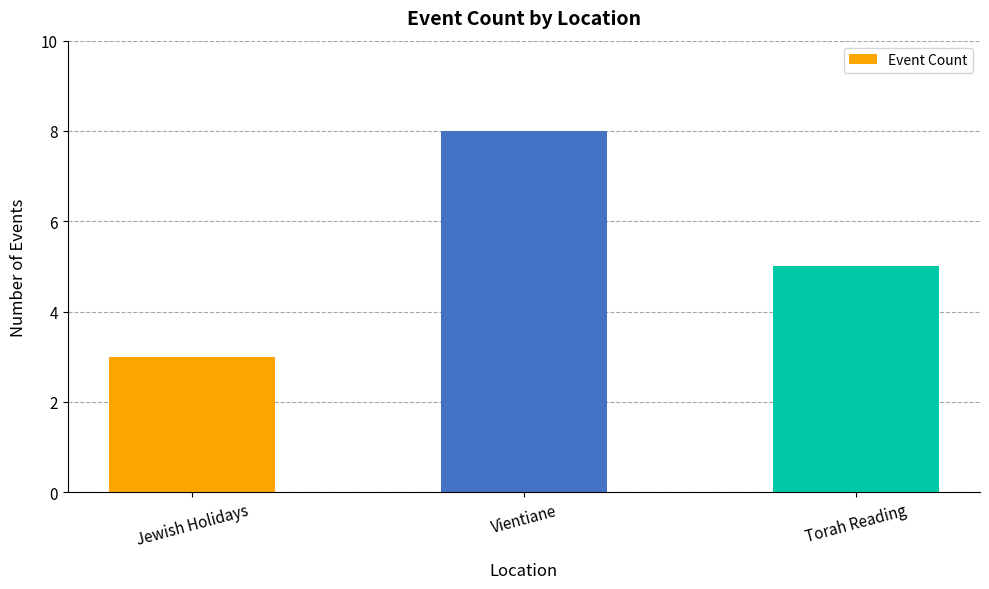

The chart shows a value of 8 at Vientiane. True or false?

True